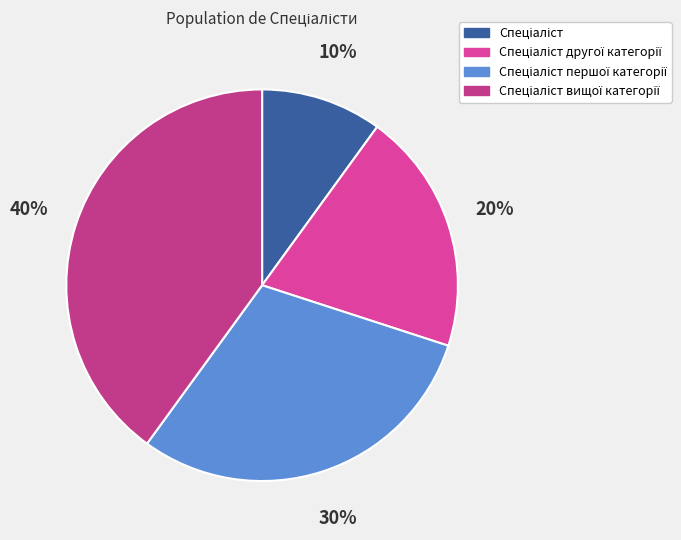

Is the sum of Спеціаліст вищої категорії and Спеціаліст другої категорії greater than half?

Yes